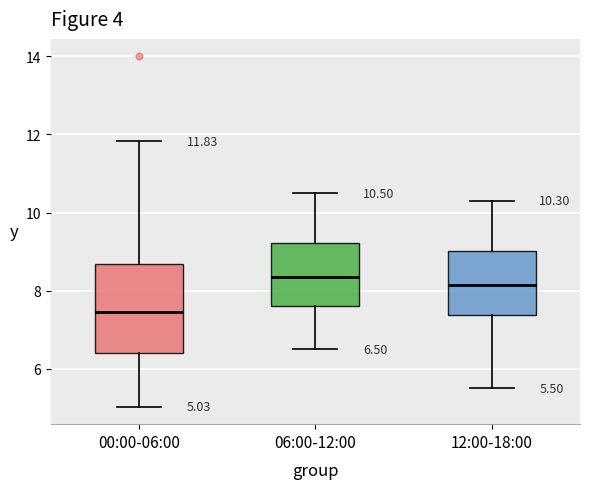

Which box is the tallest, from its lower edge to its upper edge?

00:00-06:00